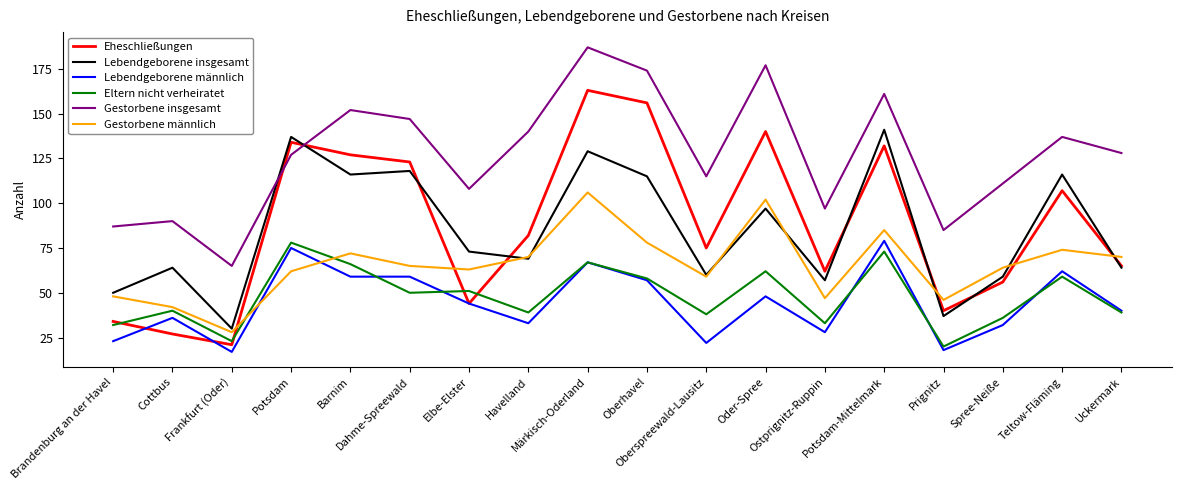

True or false: Lebendgeborene männlich and Lebendgeborene insgesamt cross at least once.

False